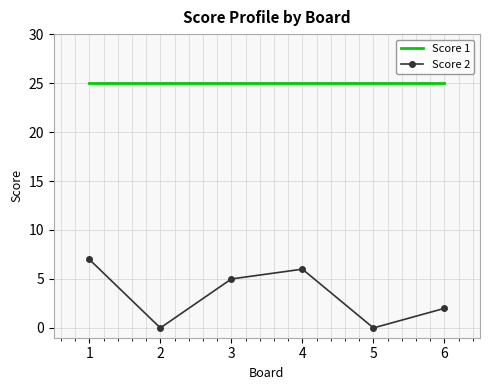

Is the value of Score 1 at 6 greater than the value of Score 2 at 2?

Yes